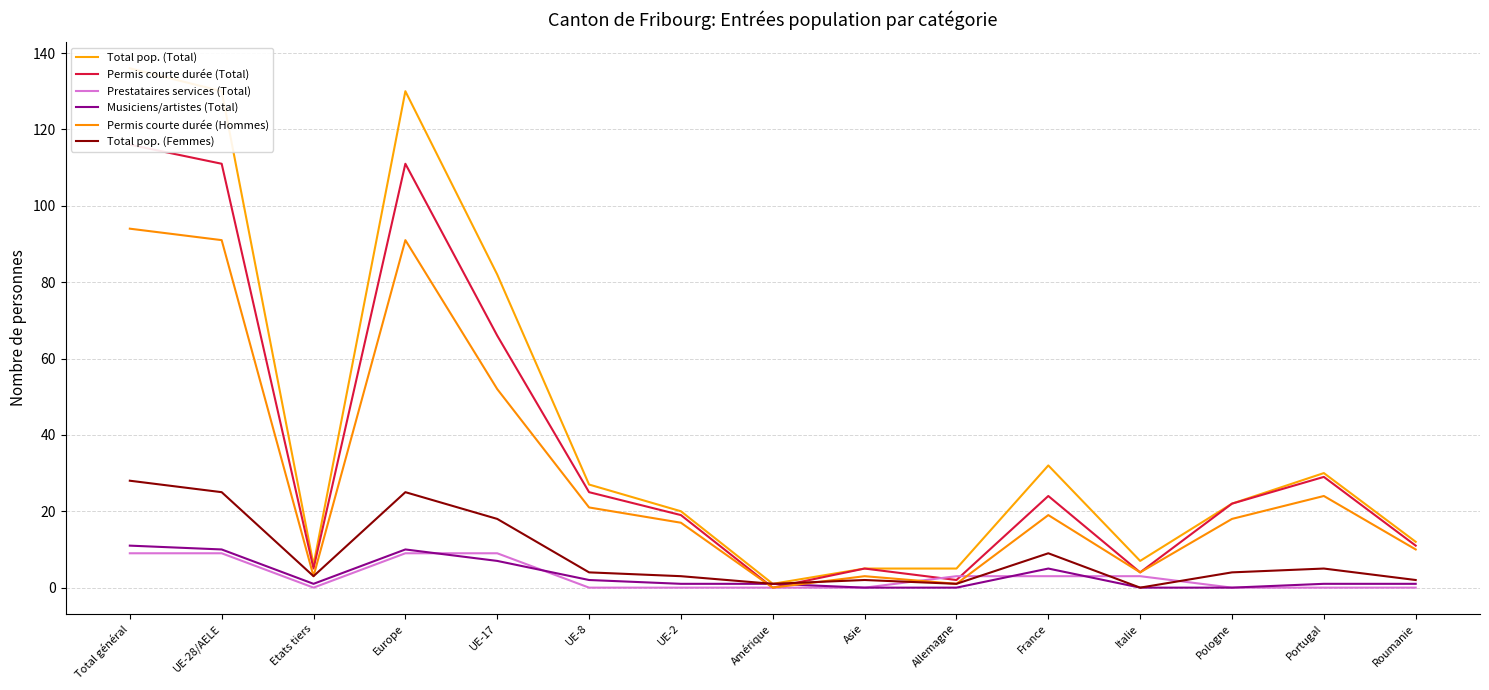

The value of Permis courte durée (Total) at Allemagne is 2. True or false?

True